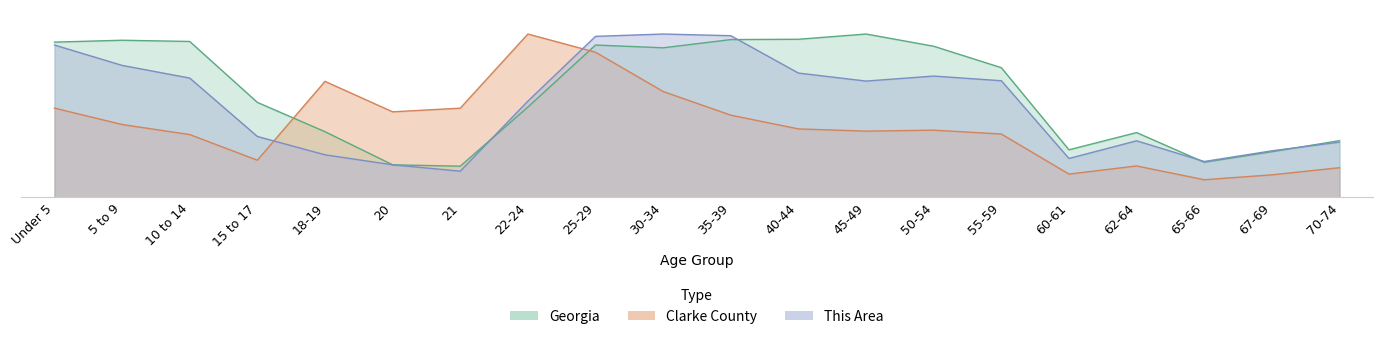

What are all the series names shown in the legend?

This Area, Clarke County, Georgia